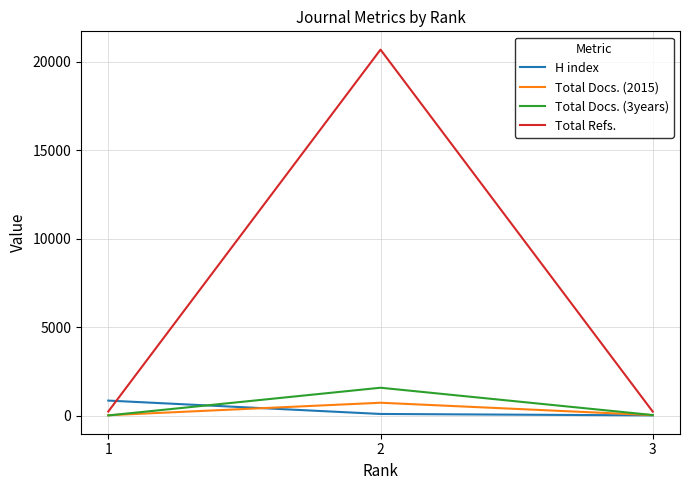

True or false: Total Refs. has a value of 30202 at 2.

False